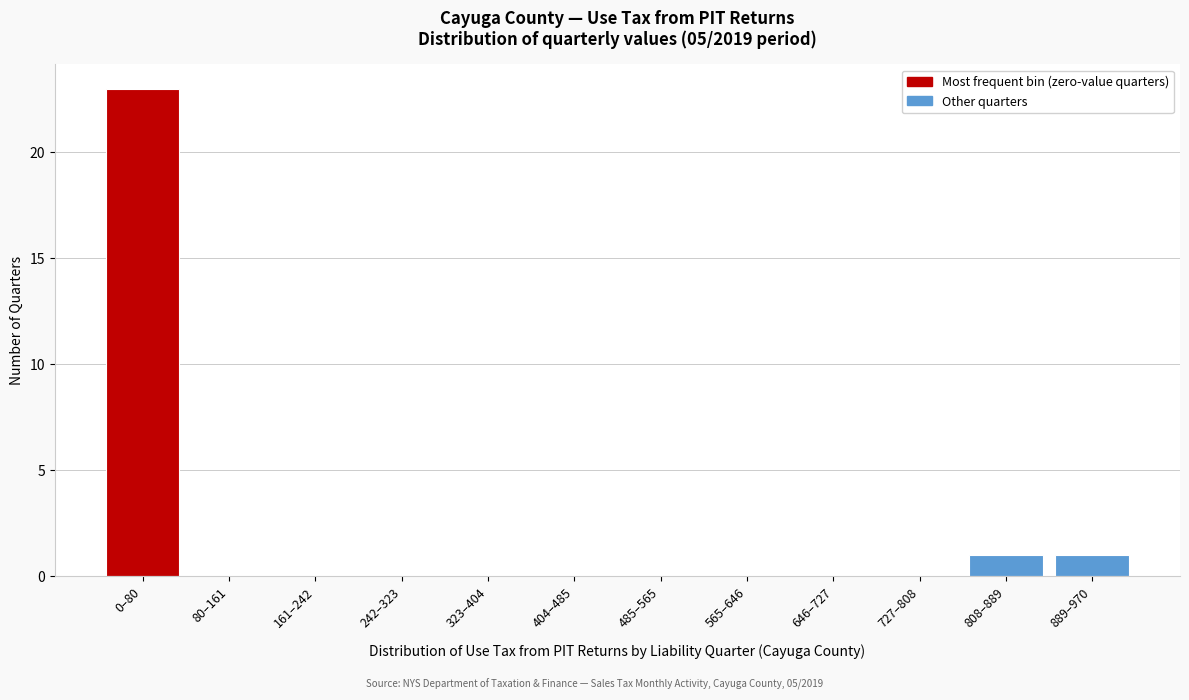

Reading left to right, list all the values displayed in this chart.

0–80=23	80–161=0	161–242=0	242–323=0	323–404=0	404–485=0	485–565=0	565–646=0	646–727=0	727–808=0	808–889=1	889–970=1